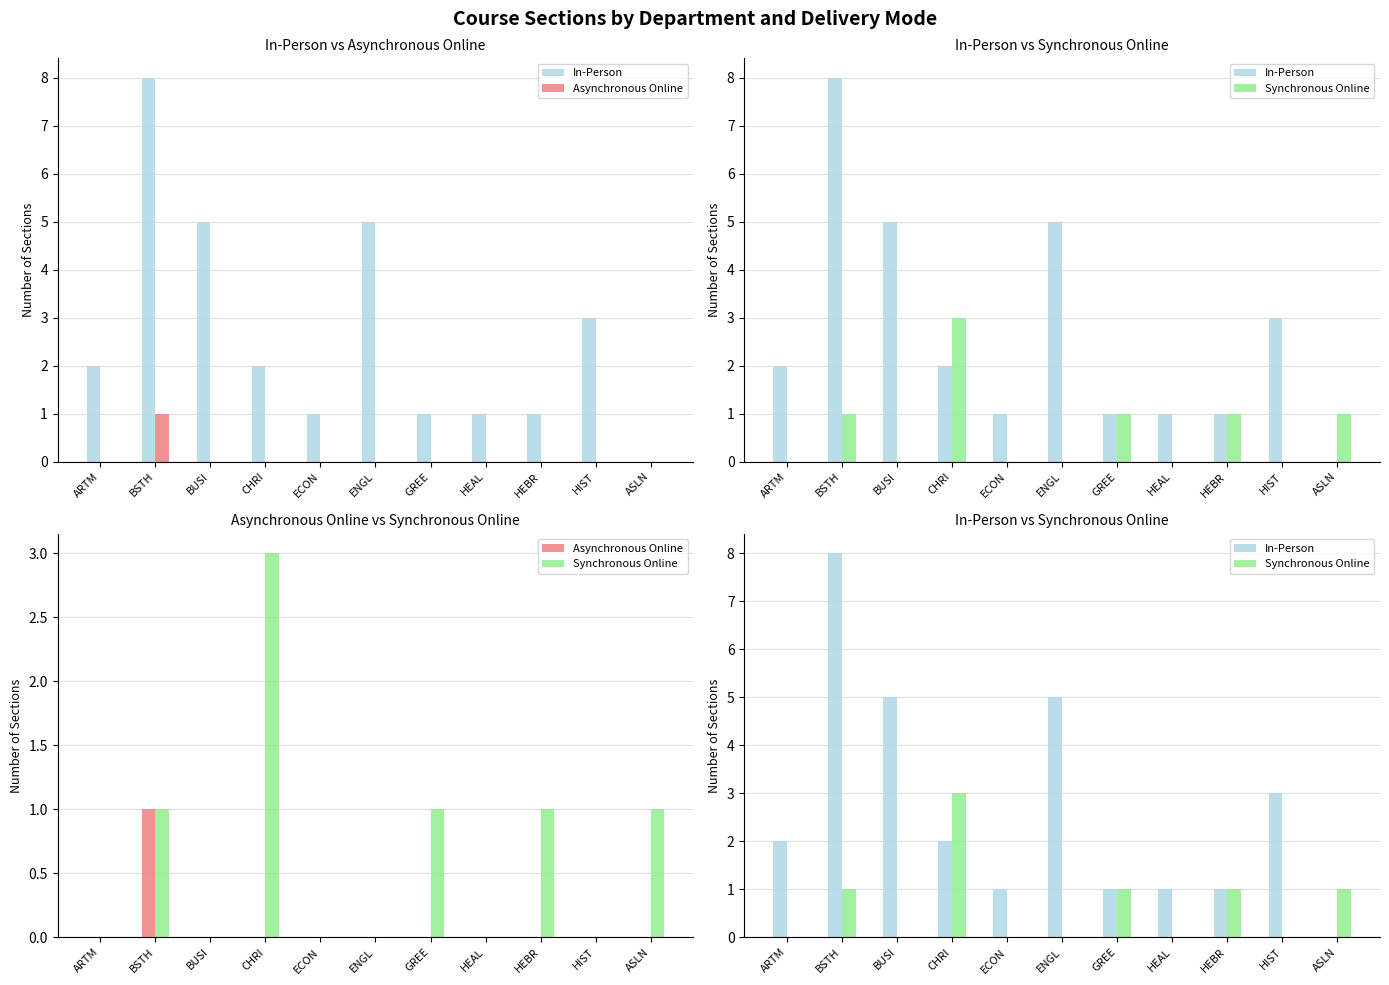

Does the chart contain any negative values?

No